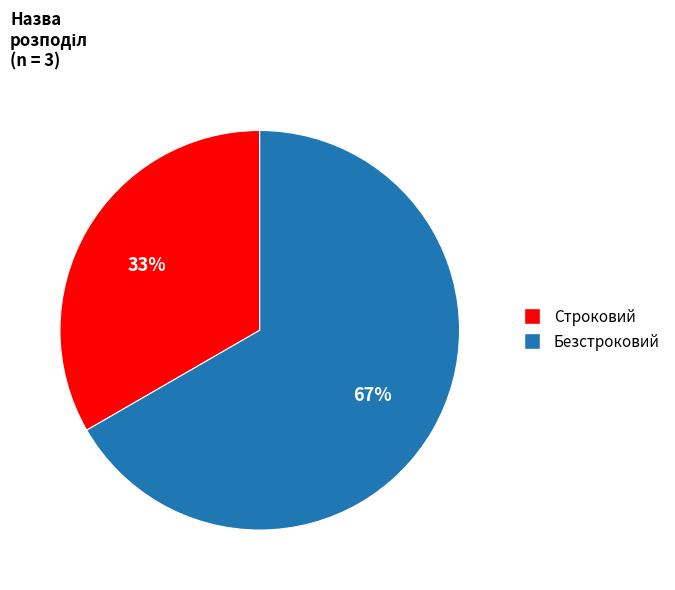

Which category has the smallest portion of the pie?

Строковий